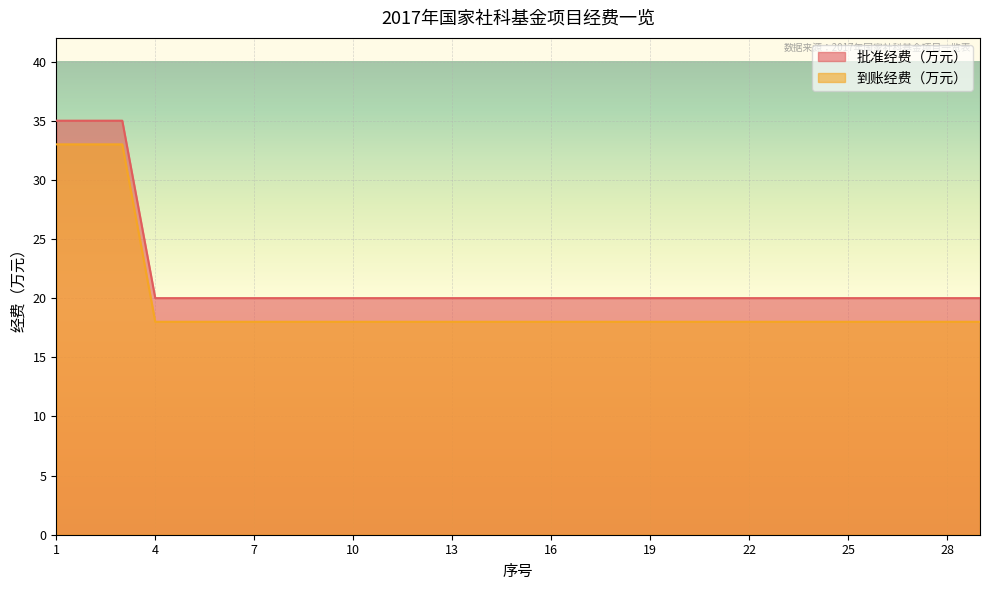

How many data points in 批准经费（万元） are above 20?

3